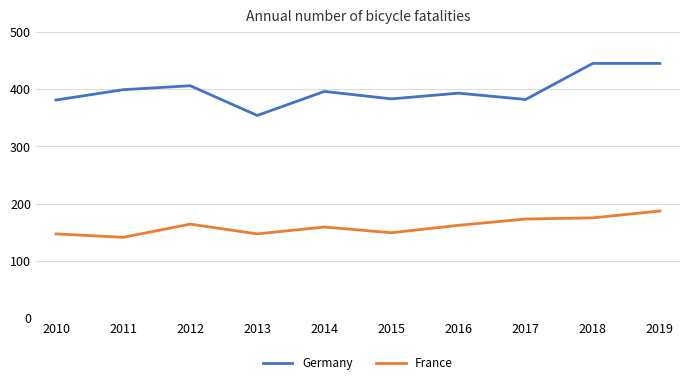

The value of Germany at 2017 is 382. True or false?

True